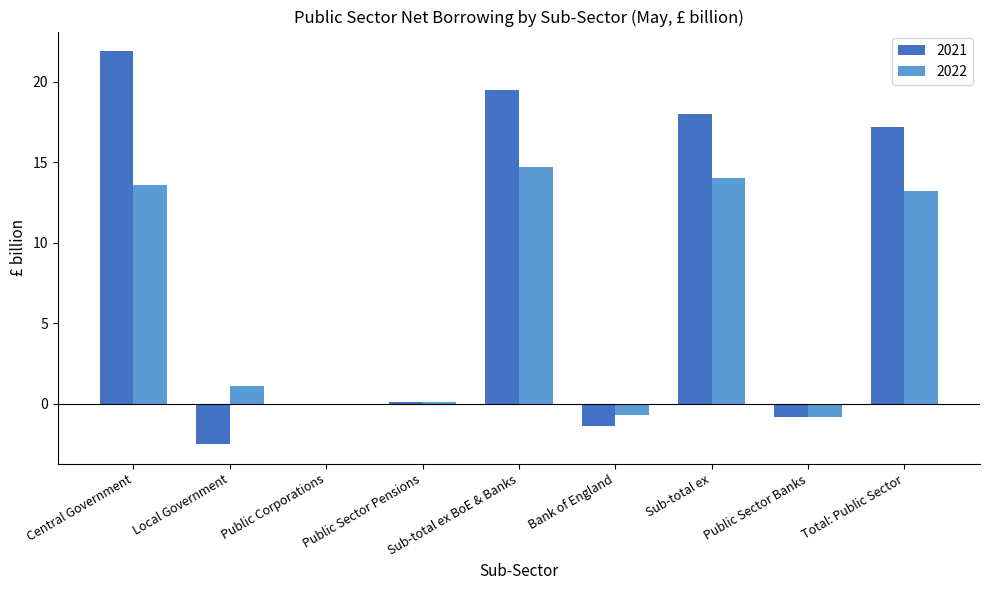

Which series changed the most between Central Government and Sub-total ex?

2021